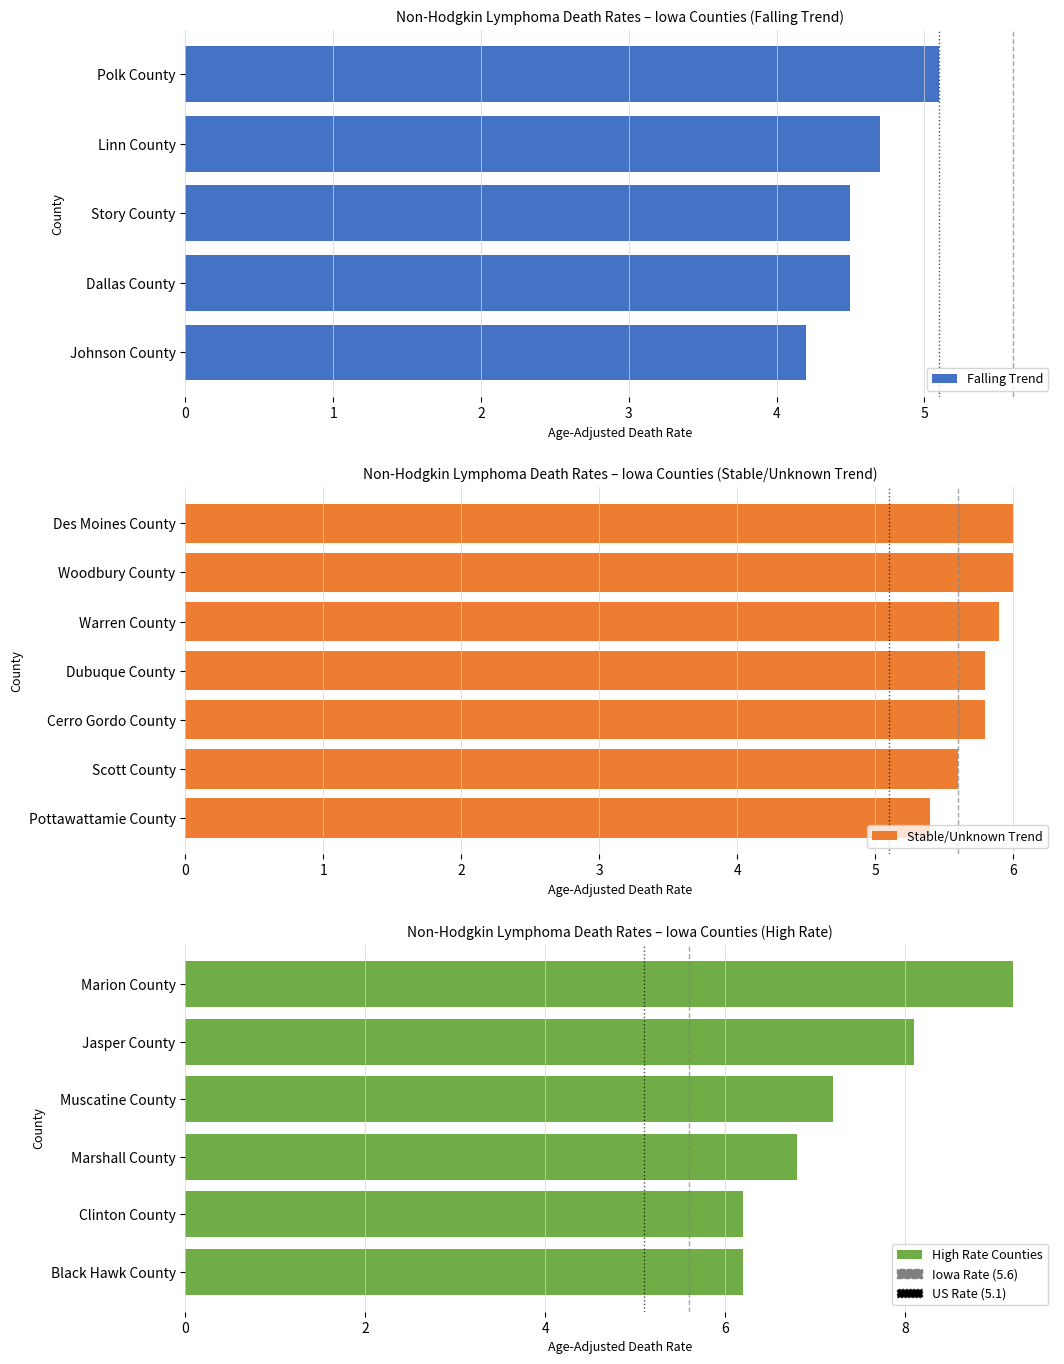

What is the label of the 9th bar from the right?

9